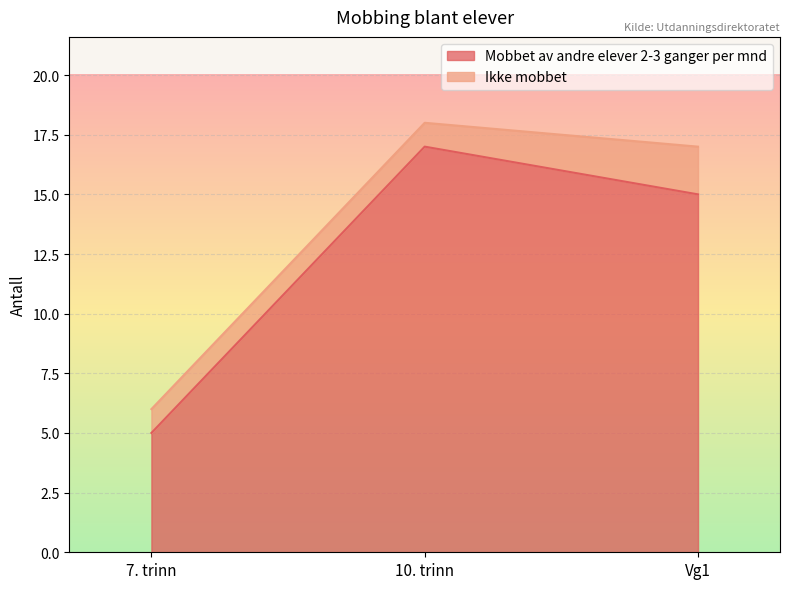

The chart shows a value of 17 at 10. trinn. True or false?

True